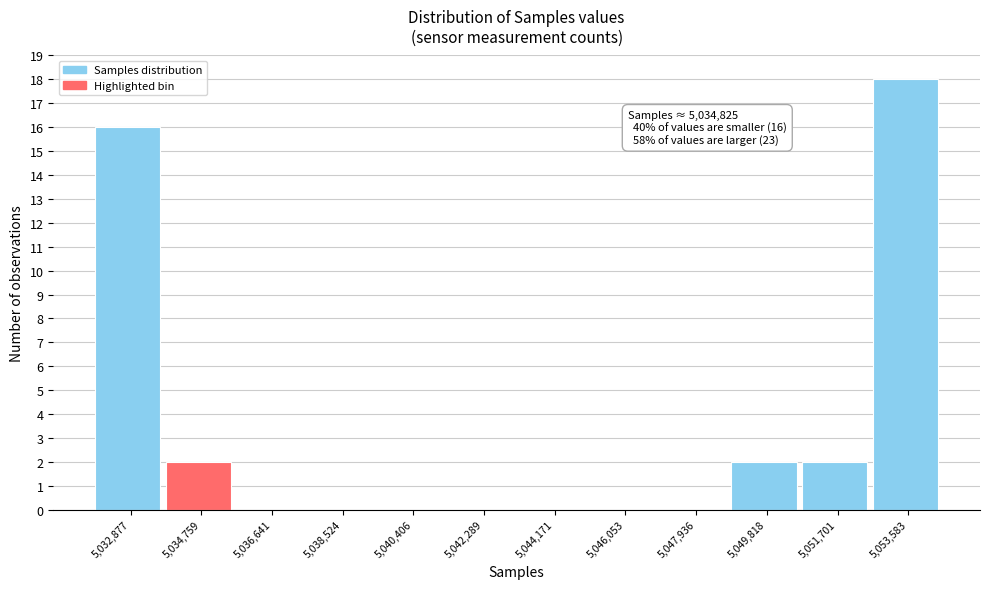

Reading right to left, list all the values displayed in this chart.

5,053,583=18	5,051,701=2	5,049,818=2	5,047,936=0	5,046,053=0	5,044,171=0	5,042,289=0	5,040,406=0	5,038,524=0	5,036,641=0	5,034,759=2	5,032,877=16